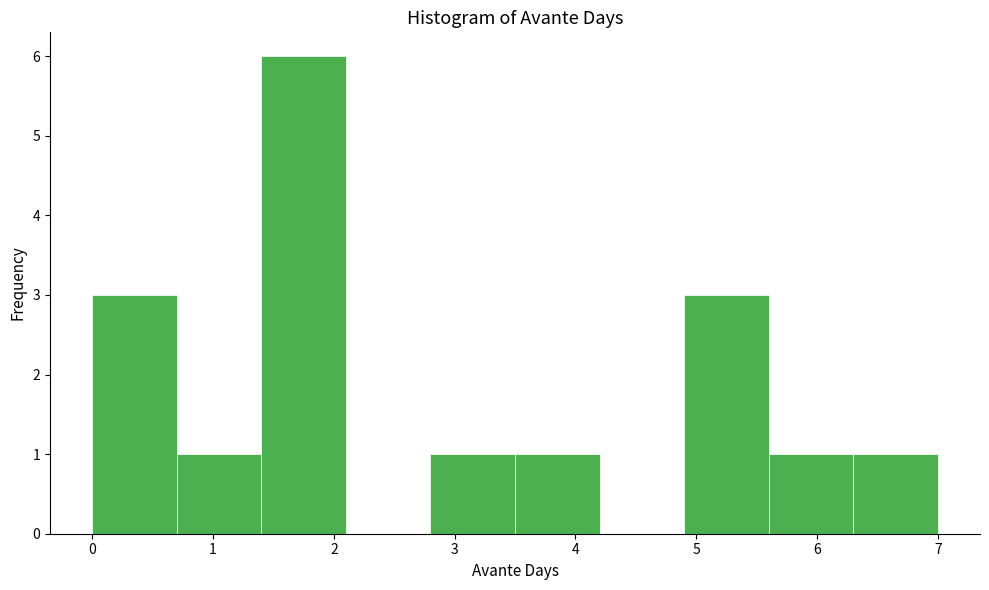

Which range on the x-axis has the tallest bar?

1.4 to 2.1